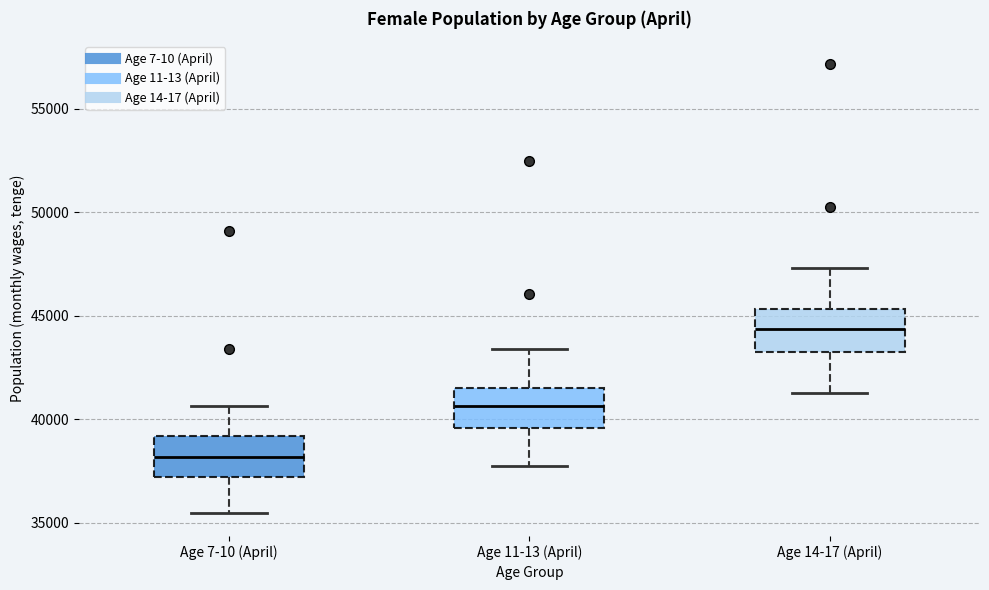

Where is the lower edge of the box for Age 7-10 (April) on the y-axis? The values are not printed on the chart, so give them approximately, as read against the axis.

37000